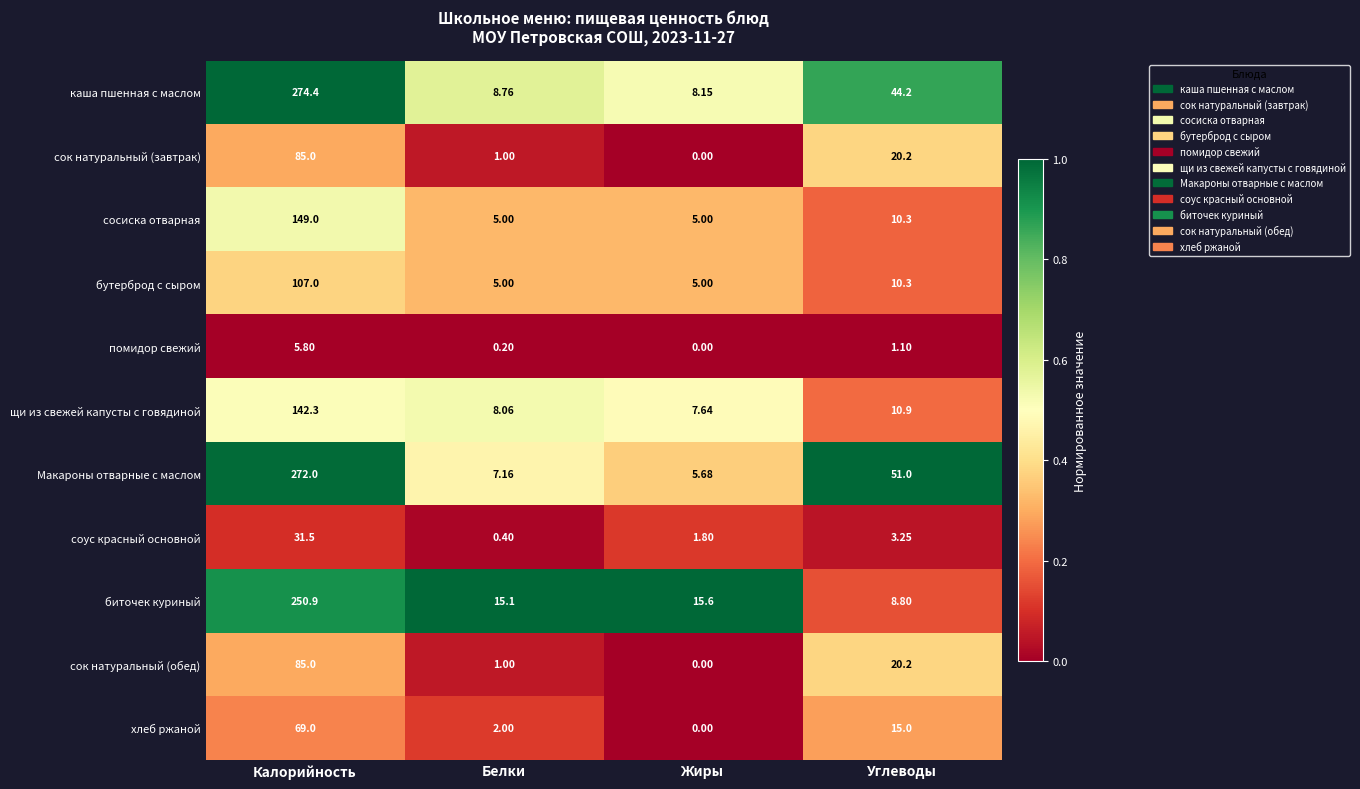

At which label does хлеб ржаной reach its peak?

Калорийность